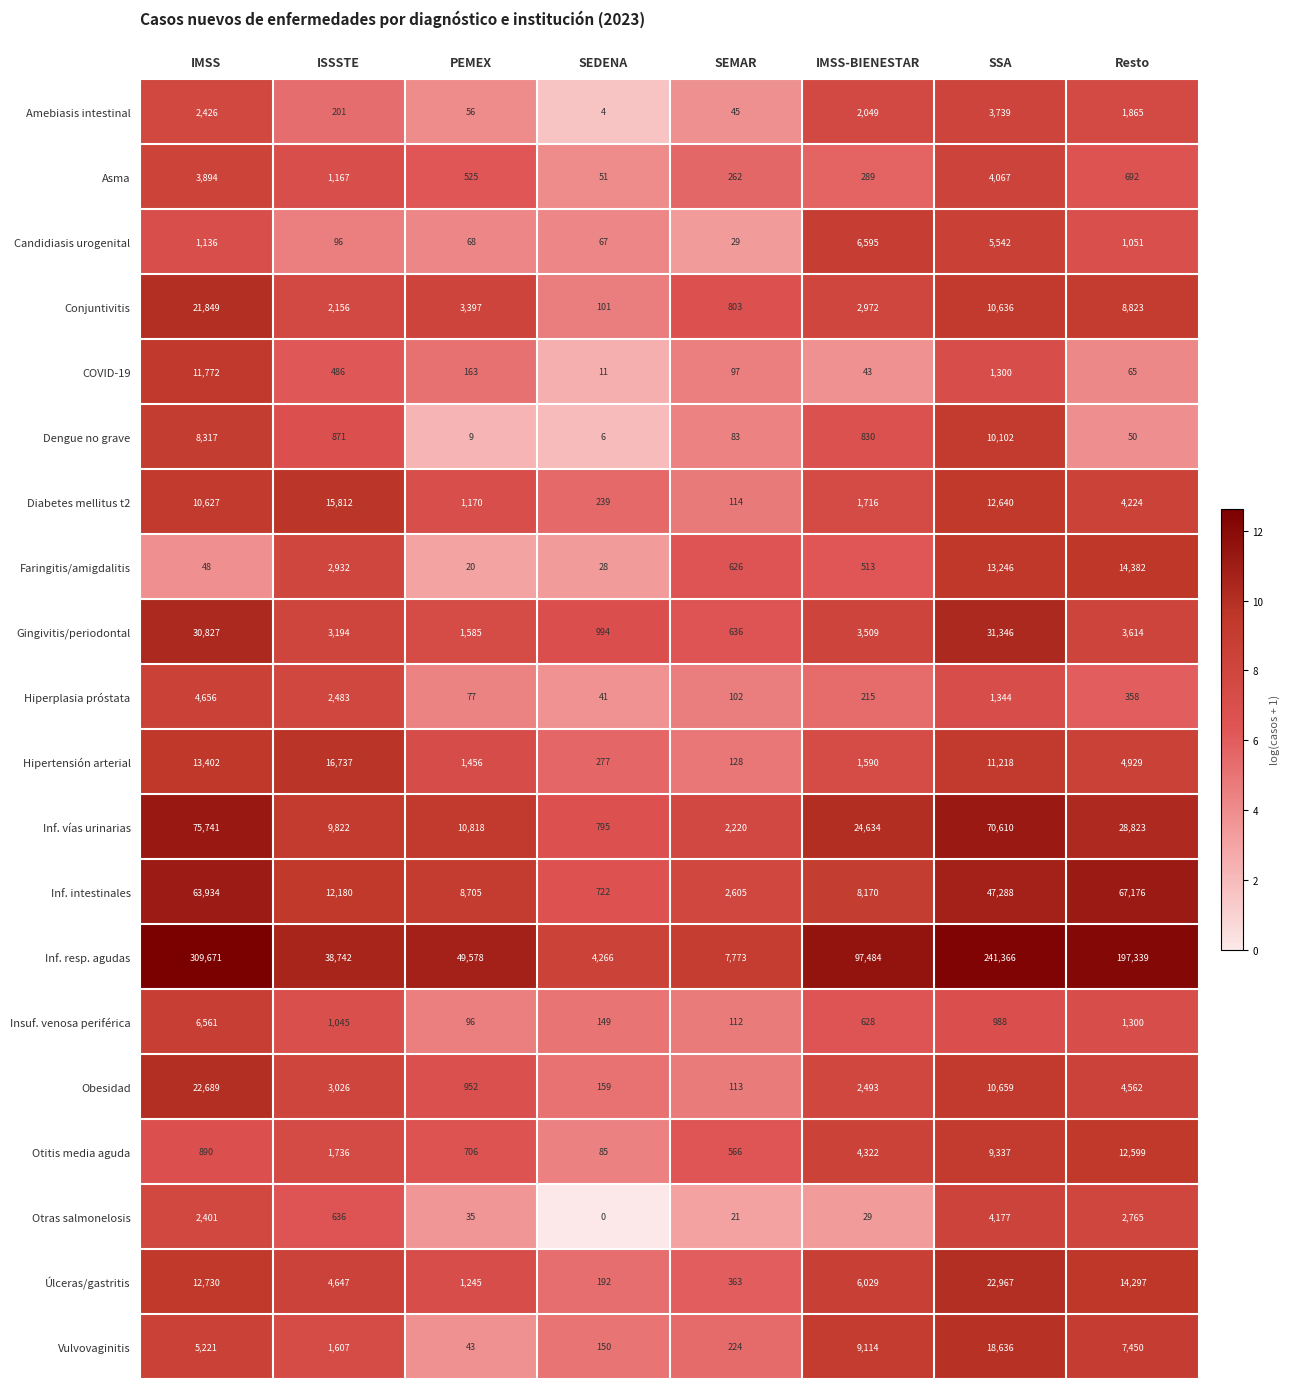

What is the average value of the Faringitis/amigdalitis series?

3974